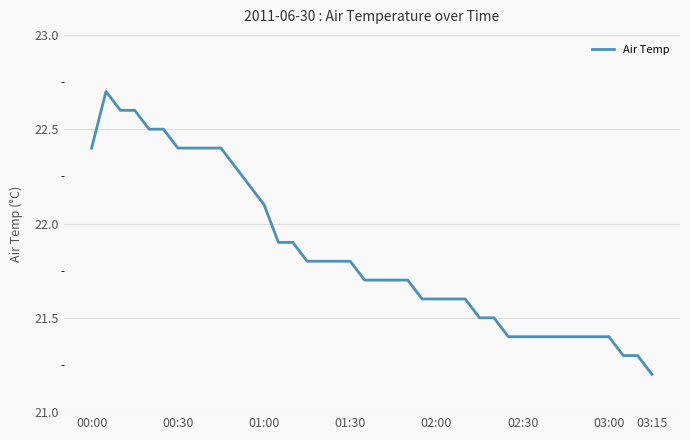

What is the greatest value displayed?

22.7